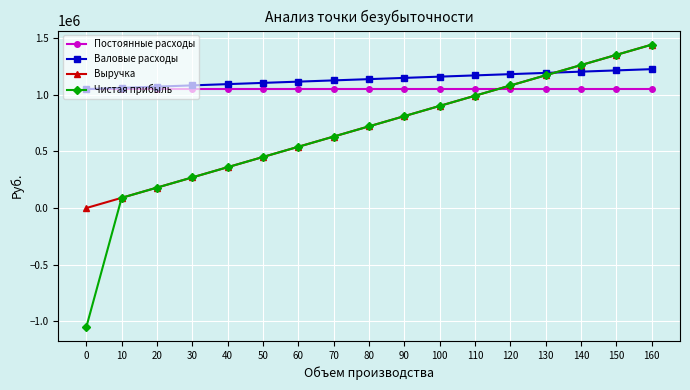

Rank the categories by Чистая прибыль value from highest to lowest.

160, 150, 140, 130, 120, 110, 100, 90, 80, 70, 60, 50, 40, 30, 20, 10, 0